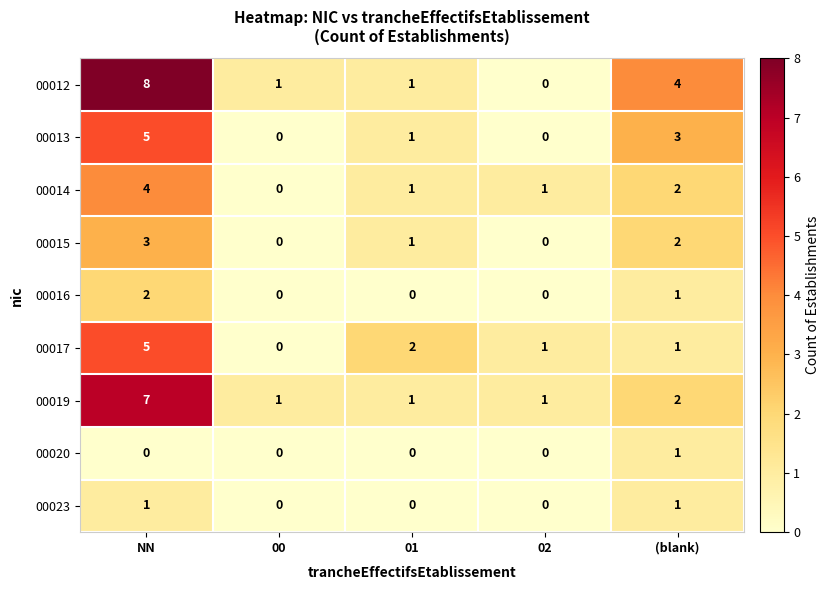

Between 00 and 01, which series saw the biggest shift?

00017